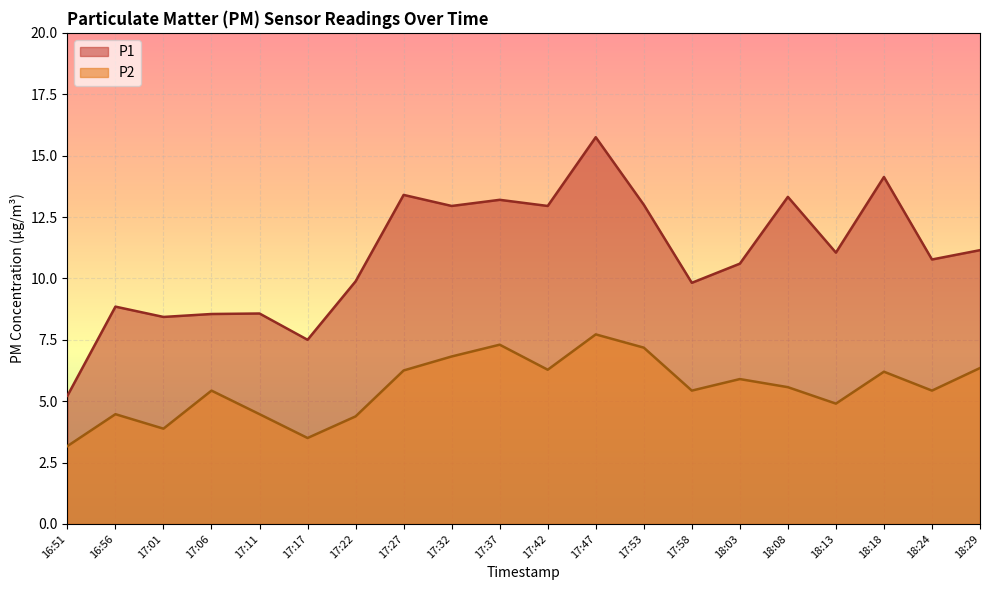

Which series changed the most between 17:11 and 18:29?

P1